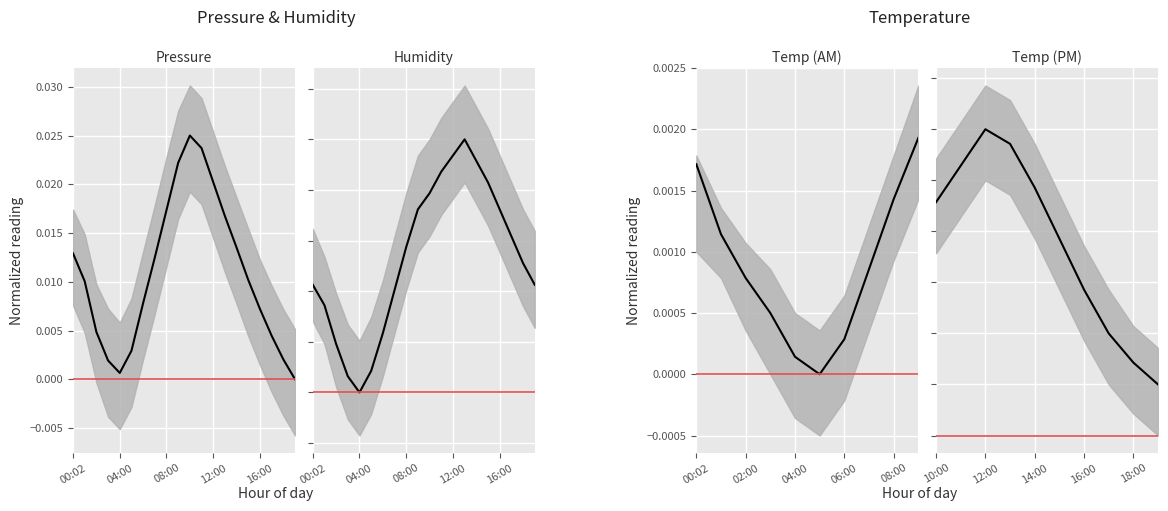

In humidity, how many points are lower than both neighbors (excluding endpoints)?

1